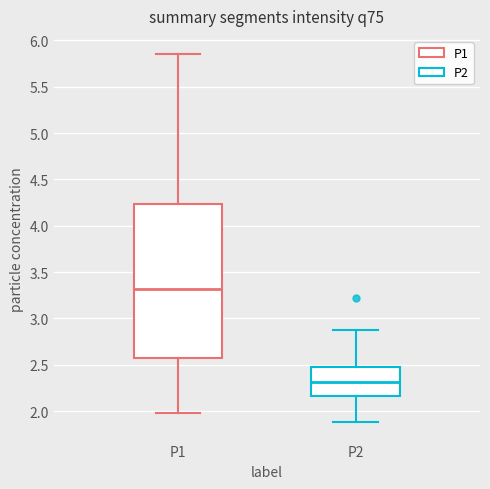

Which box has the lowest median line?

P2